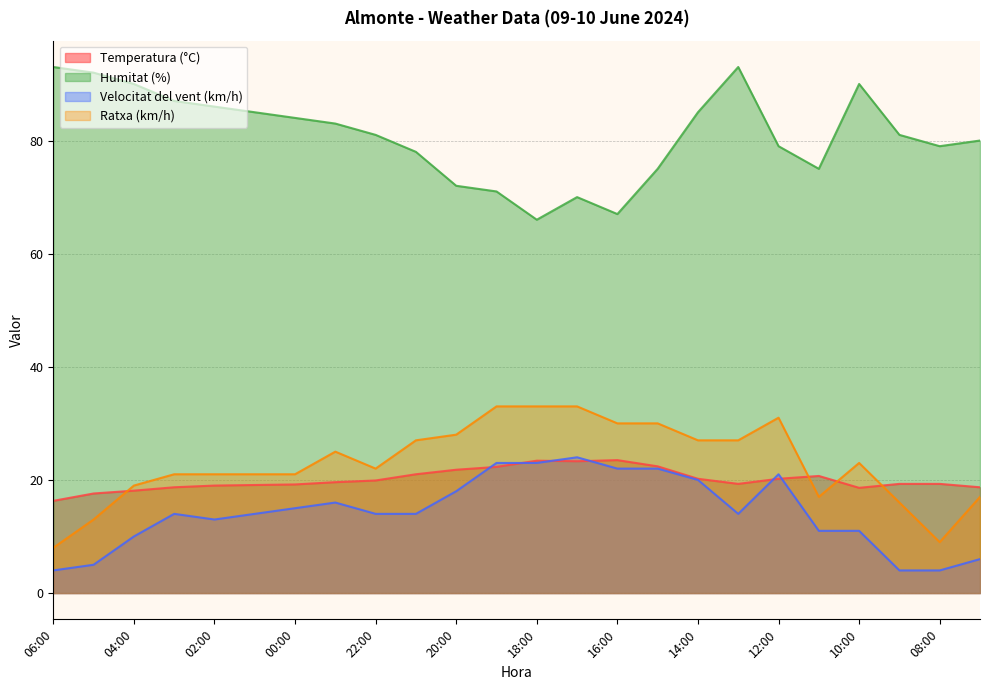

What are all the series names shown in the legend?

Temperatura (°C), Humitat (%), Velocitat del vent (km/h), Ratxa (km/h)